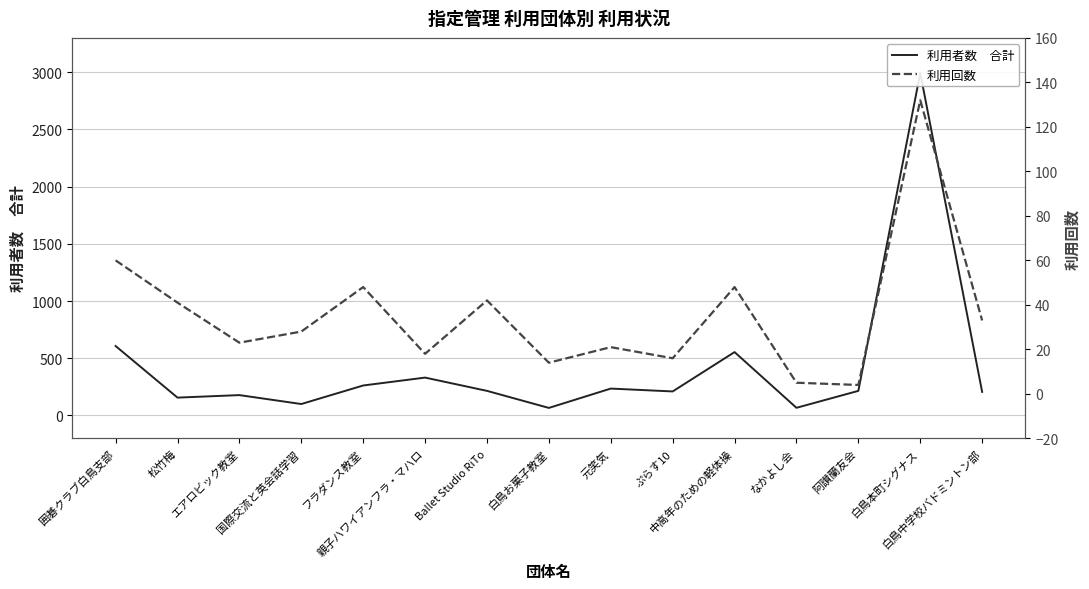

What are all the series names shown in the legend?

利用者数　合計, 利用回数